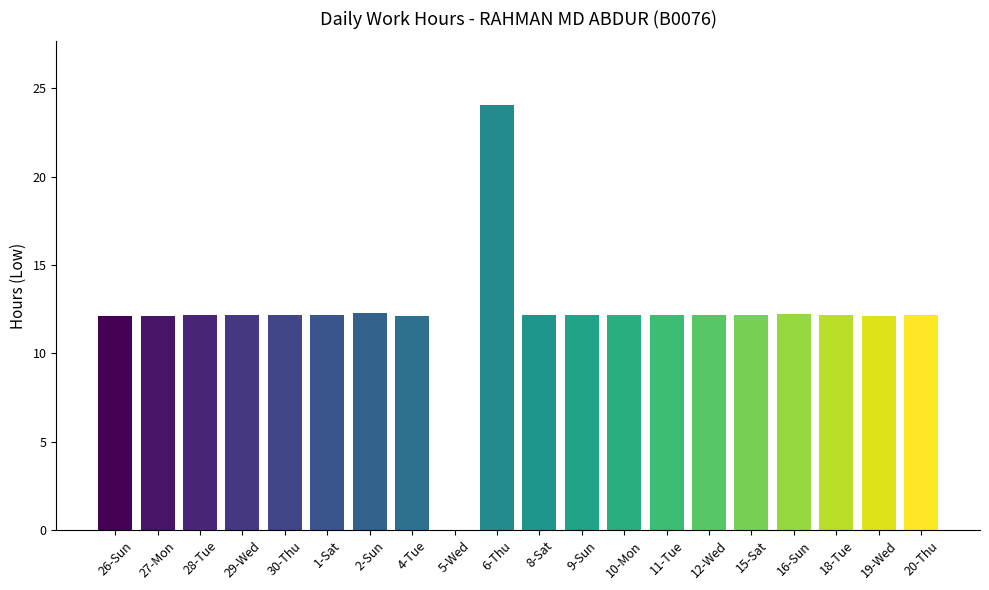

What is the average value?

12.1